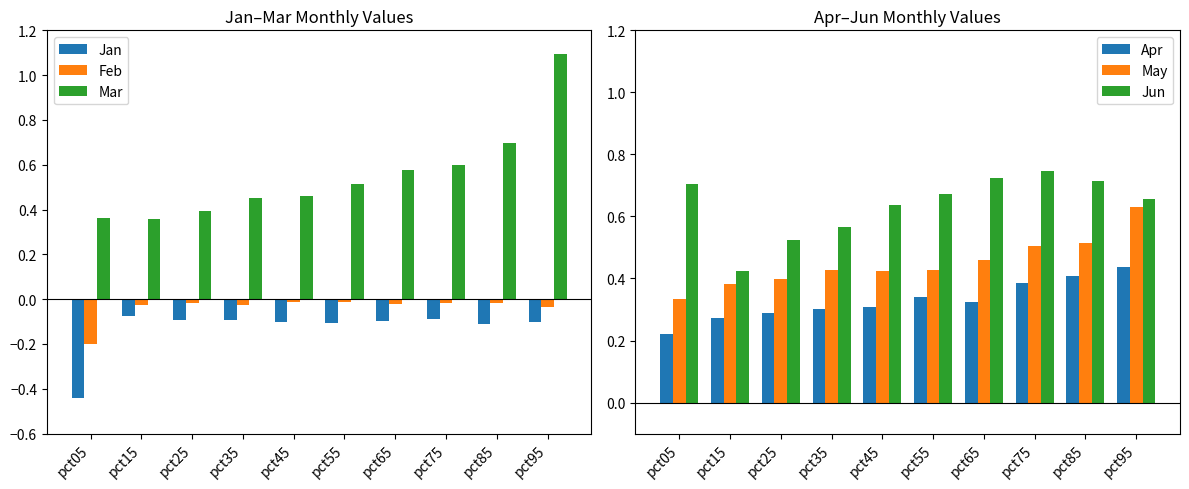

What is the approximate value of Jan at pct85?

-0.1